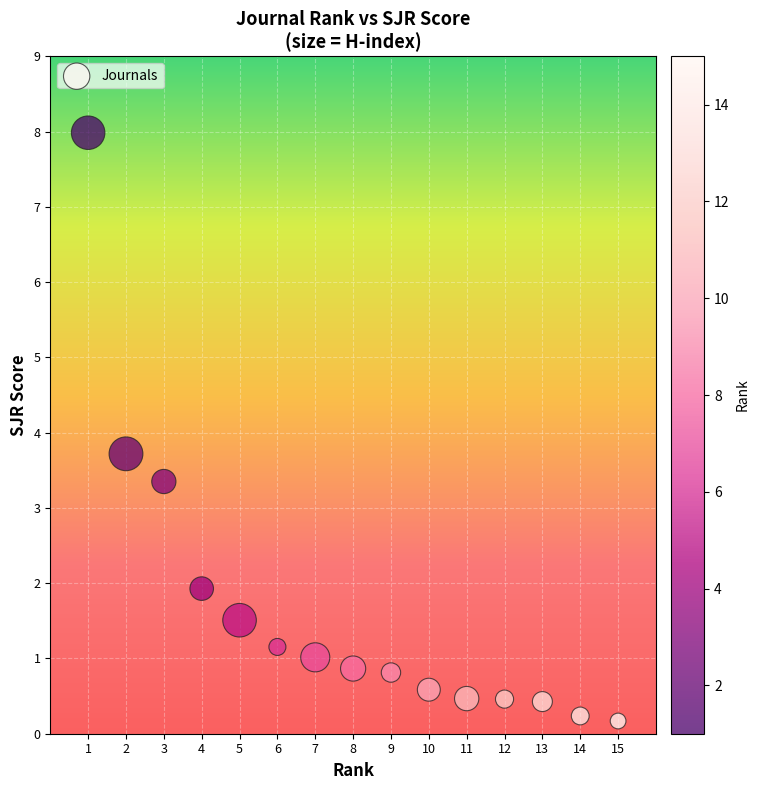

What is the range of X values (max minus min)?

14.0